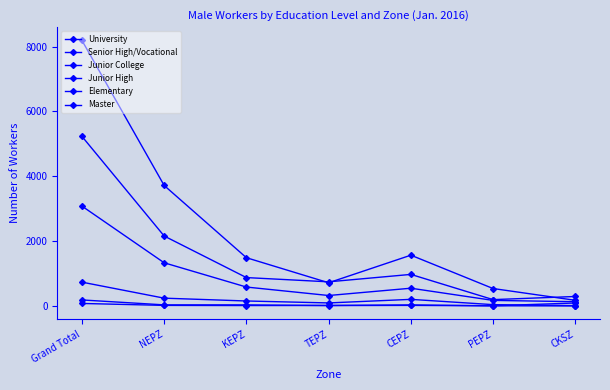

At which category is the sum across all series the highest?

Grand Total